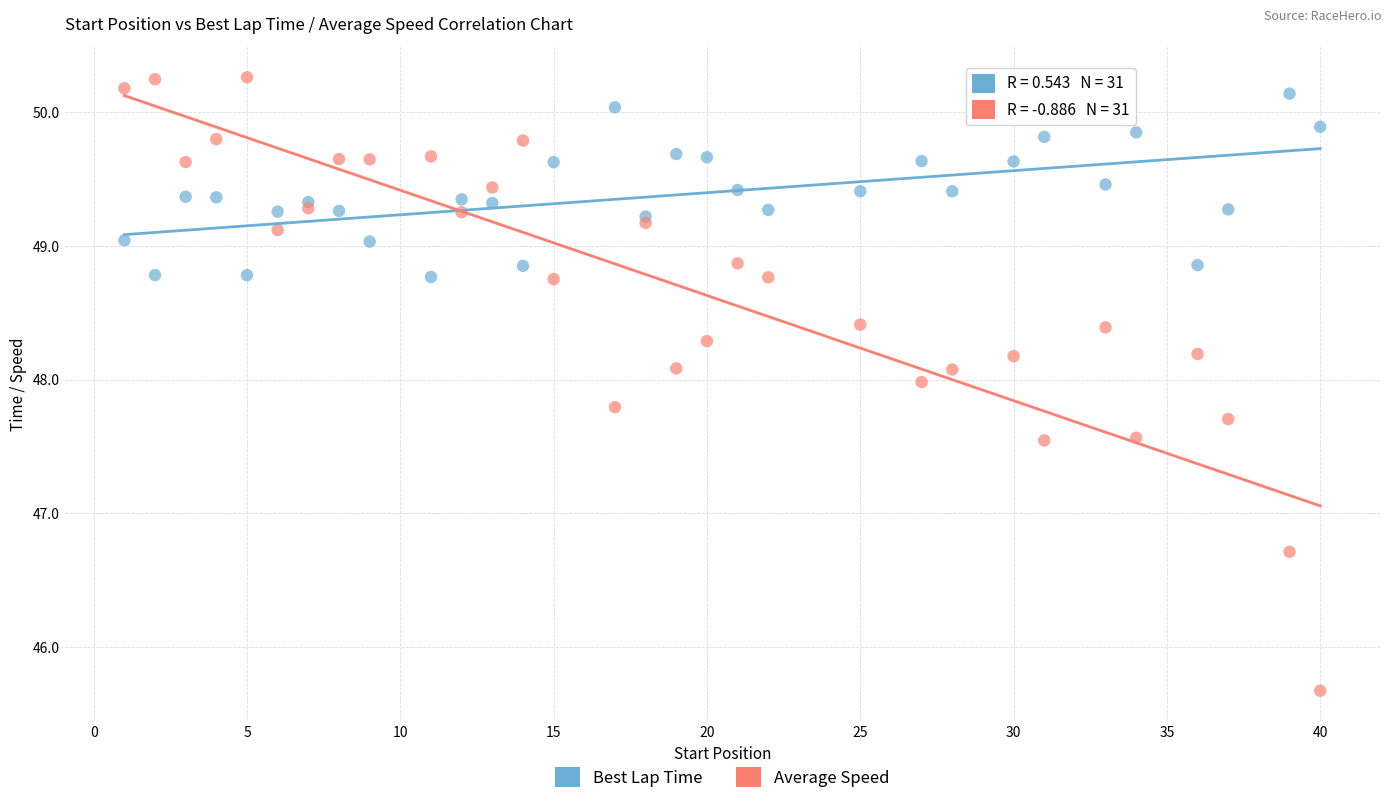

Which series contains the highest Y value?

Average Speed